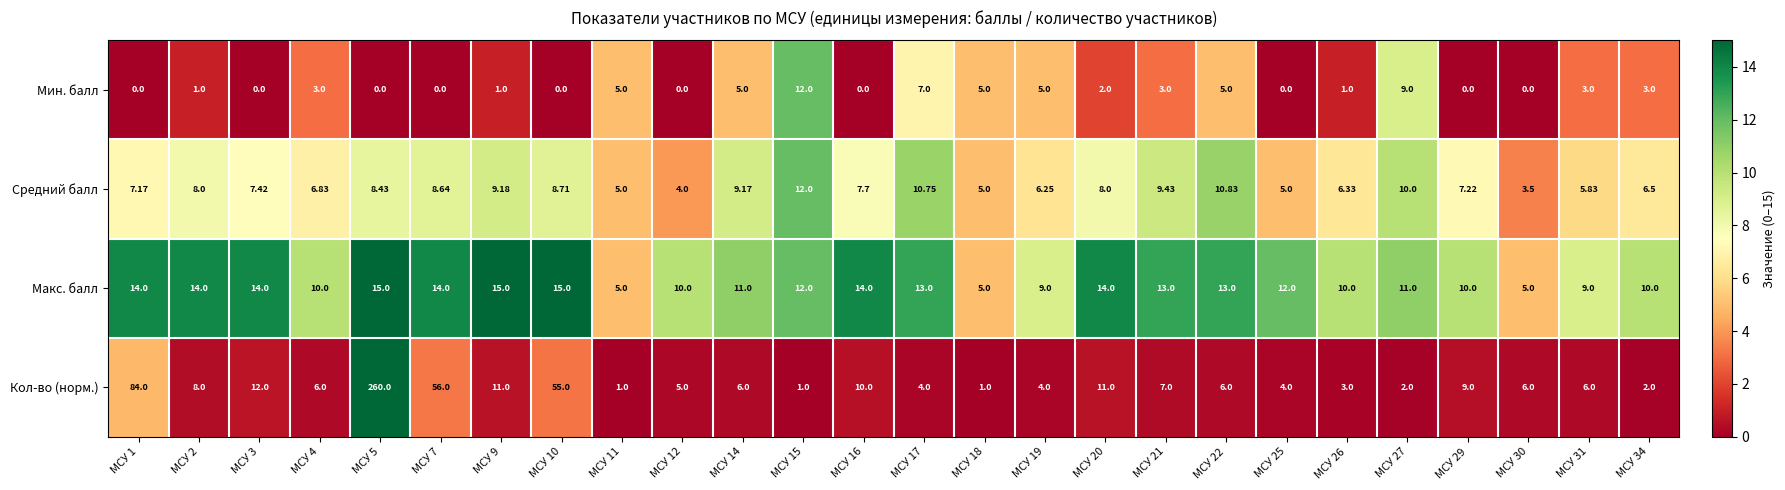

How many distinct data groups are displayed?

4